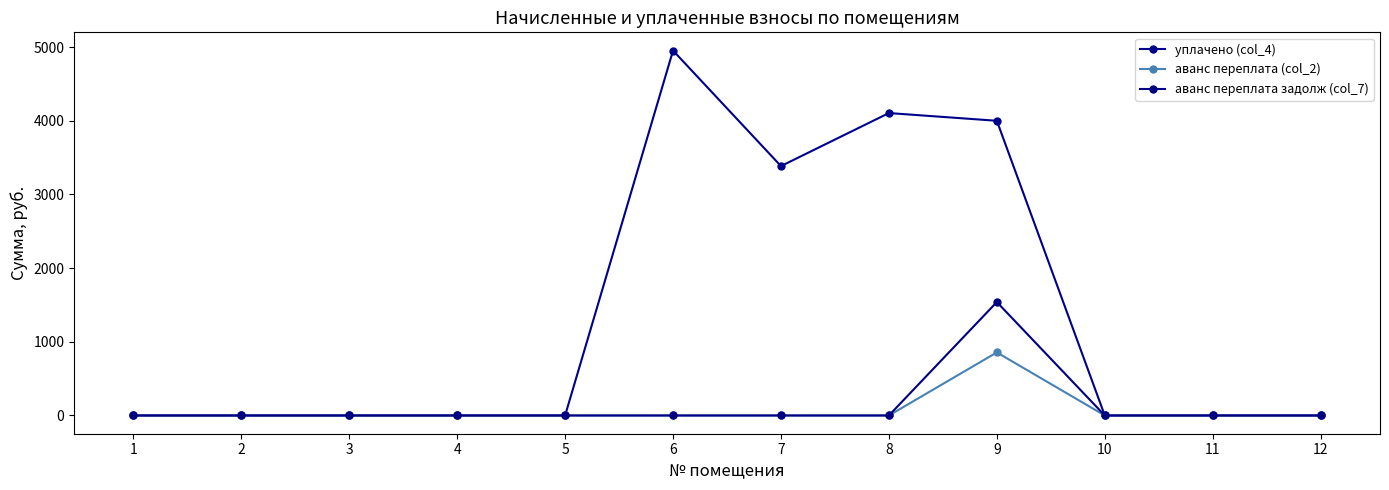

Which series has the largest range (max minus min)?

уплачено (col_4)